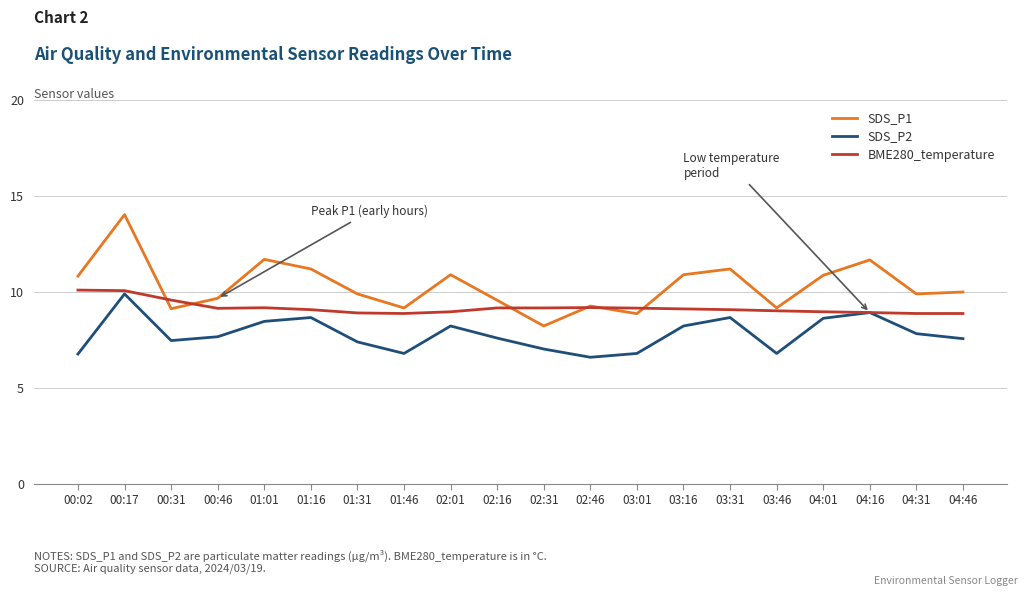

At which label does SDS_P1 first exceed 10?

00:02